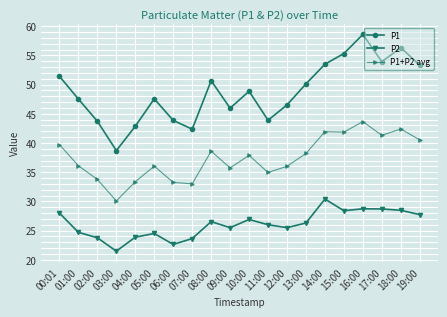

Which series has the largest range (max minus min)?

P1